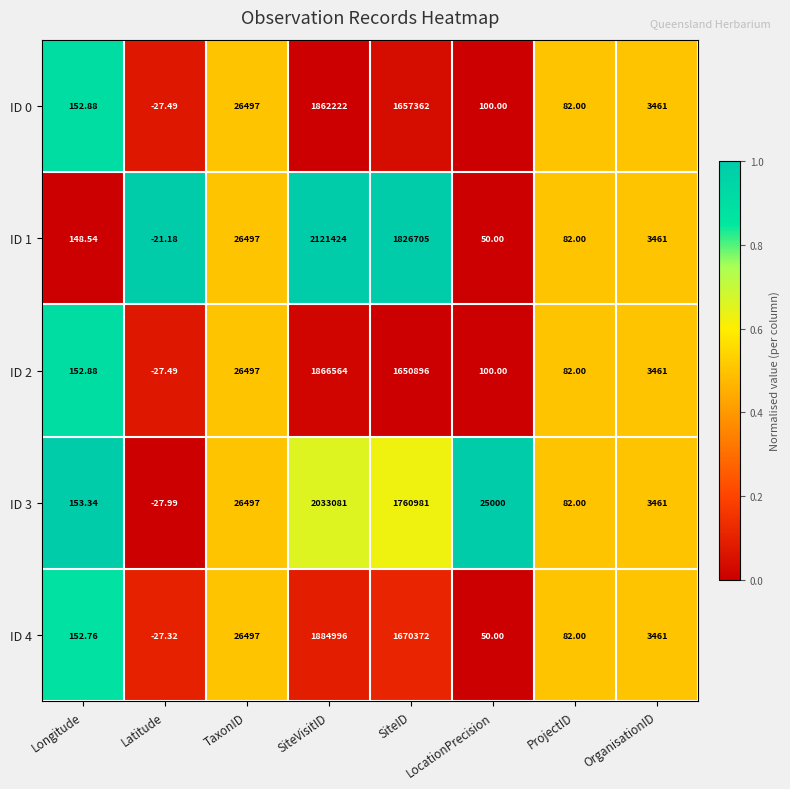

Which category has the lowest value in the ID 0 series?

Latitude